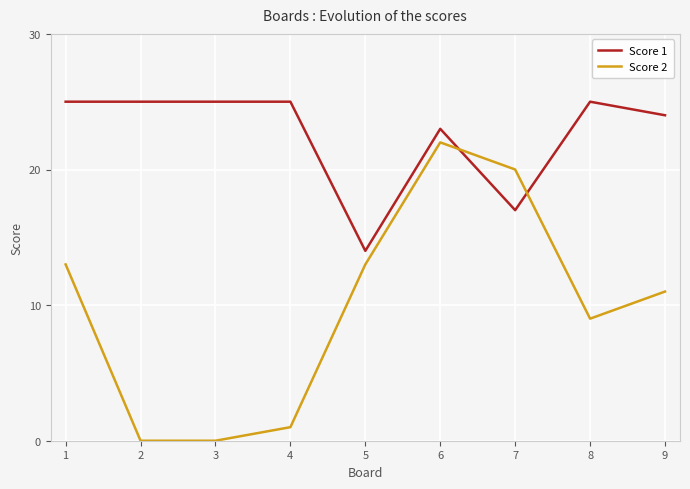

At which label does Score 2 reach its peak?

6